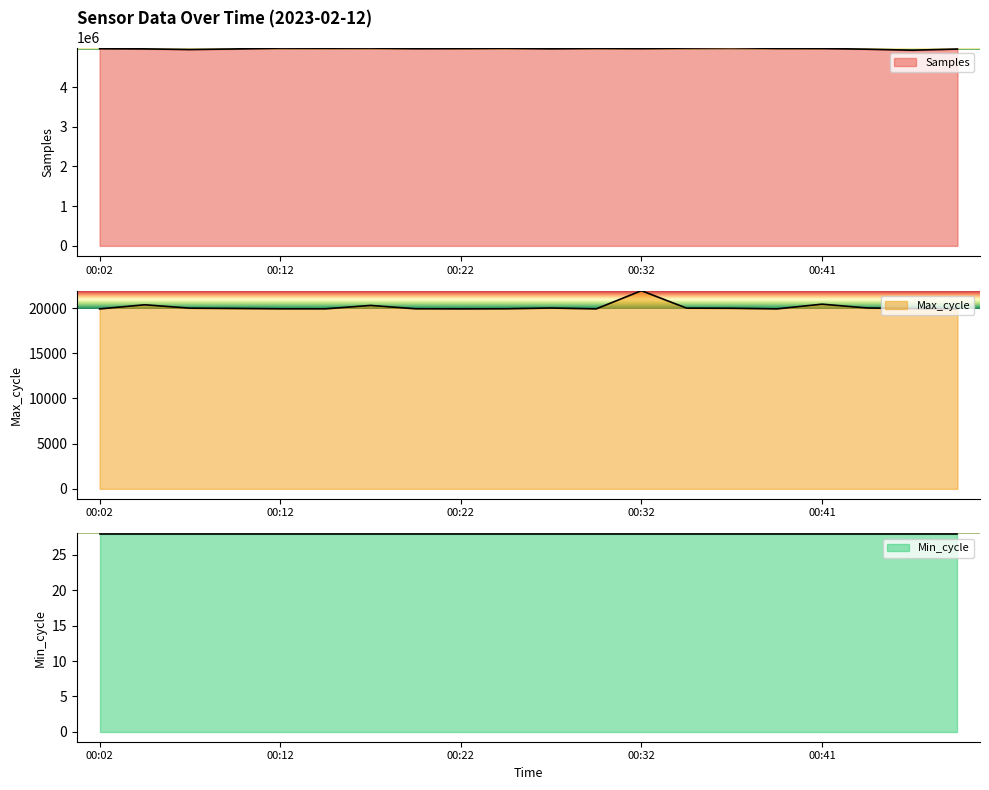

What is the spread (max minus min) of values at 00:32?

4950916